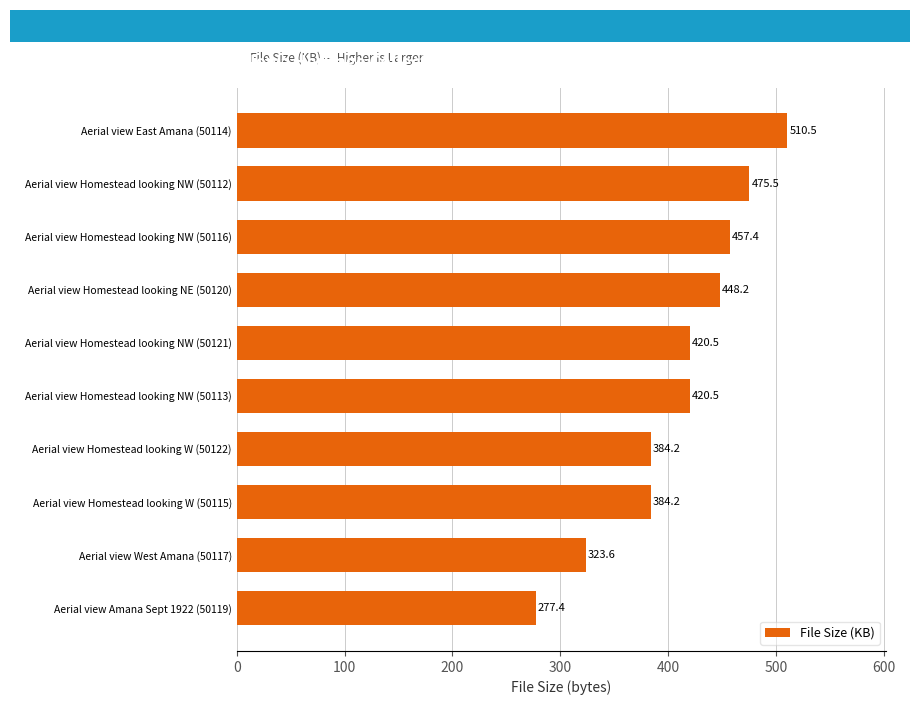

What is the approximate value at Aerial view Homestead looking NE (50120)?

448.2